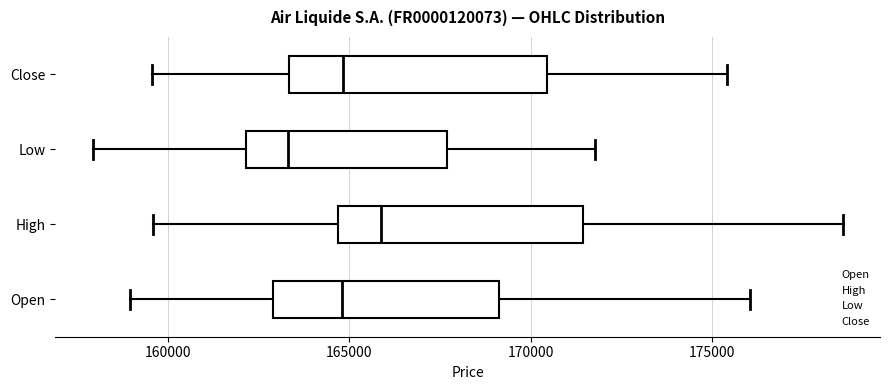

Which box has the furthest to the right median line?

High